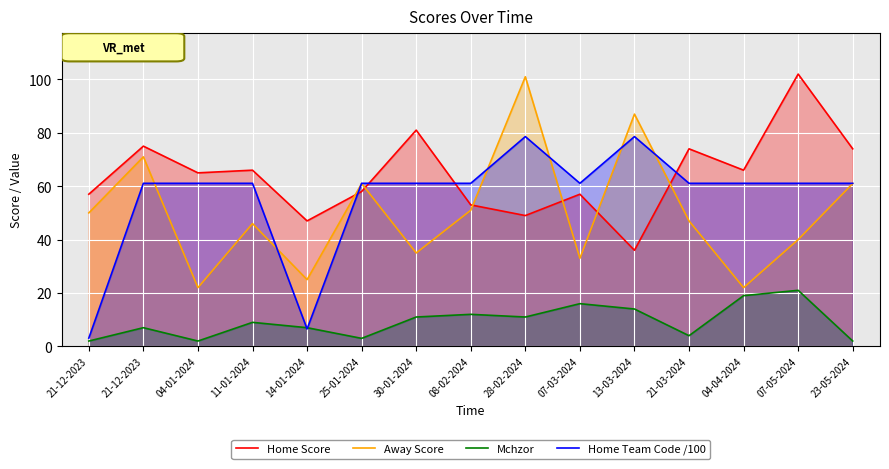

The value of Home Score at 21-12-2023 is 57.0. True or false?

True